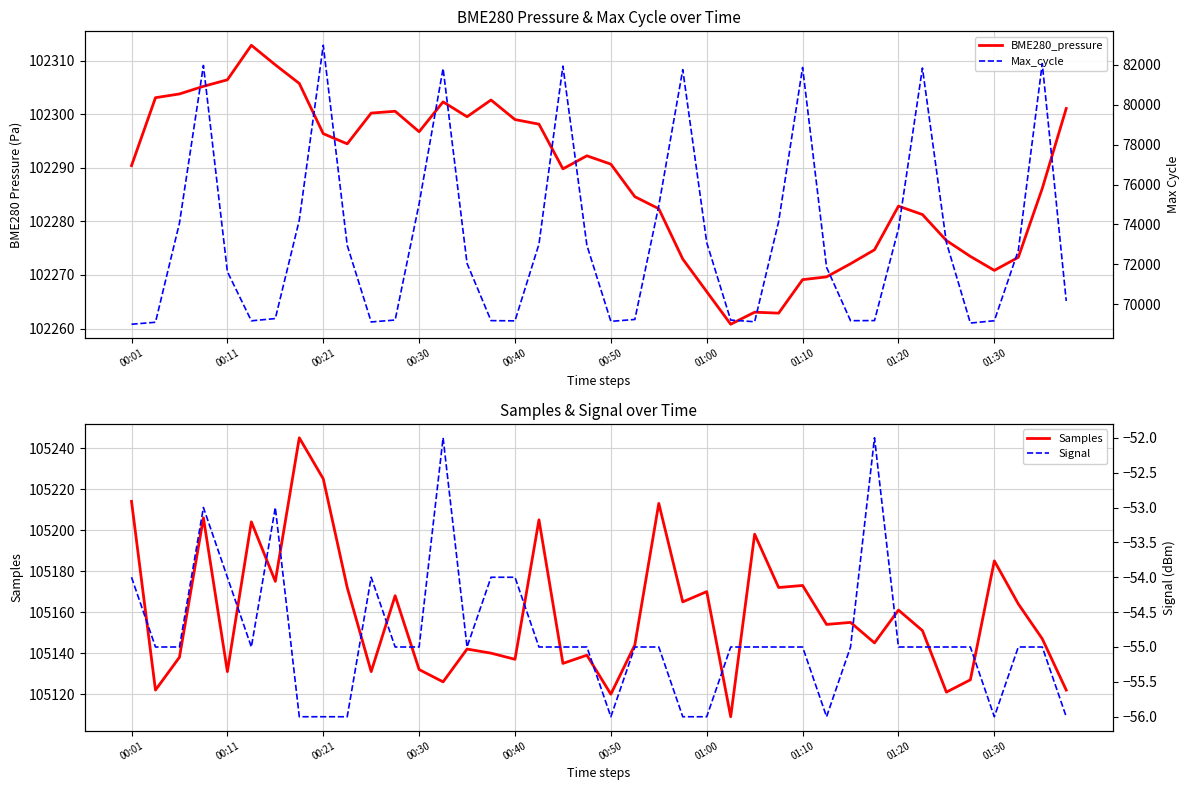

At how many categories does at least one series exceed 69569?

40